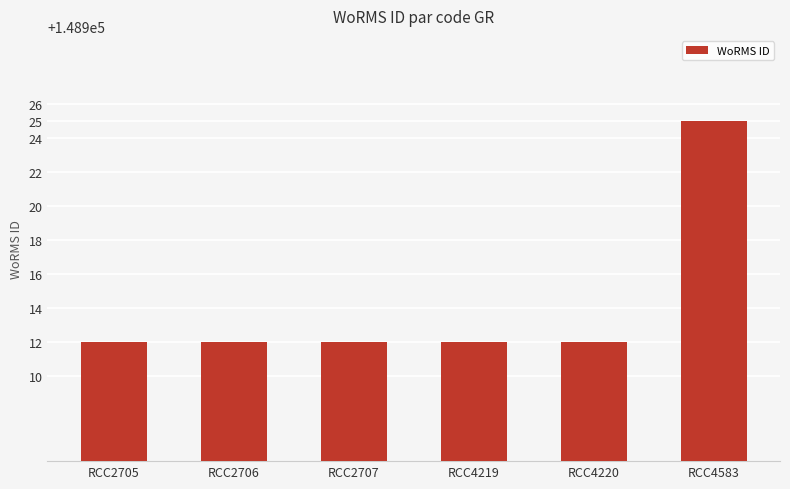

Which has a higher value, RCC4220 or RCC4583?

RCC4583